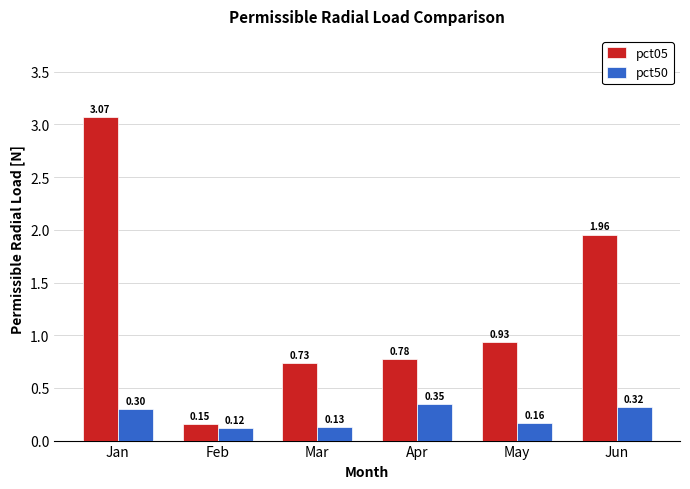

Rank the series at Feb from lowest to highest value.

pct50, pct05